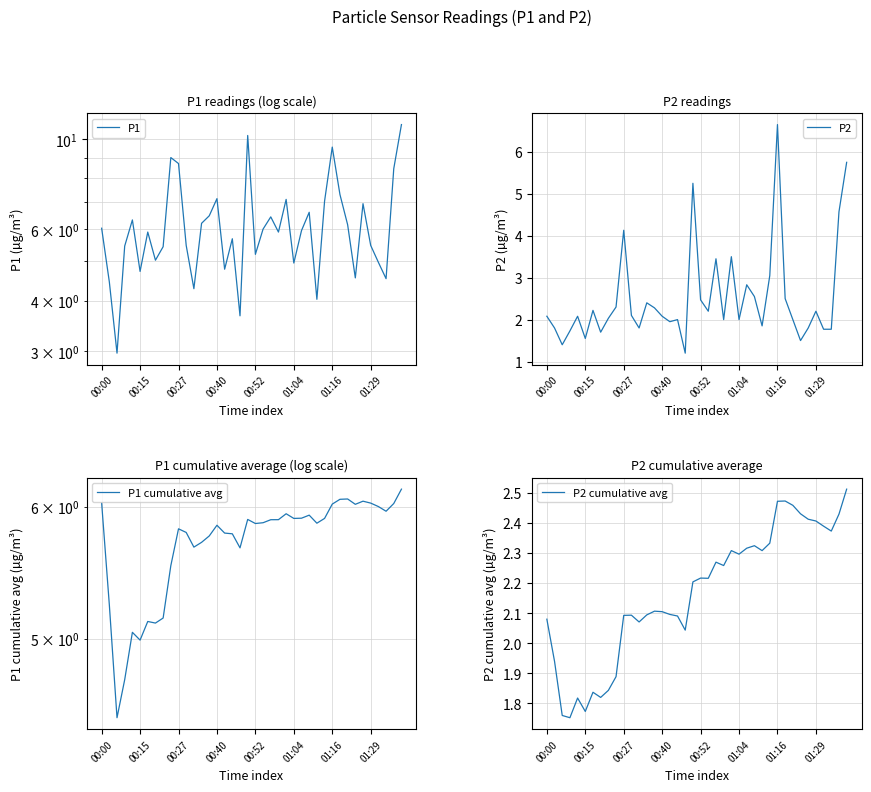

Is it true that P2 equals 1.6 at 00:15?

True